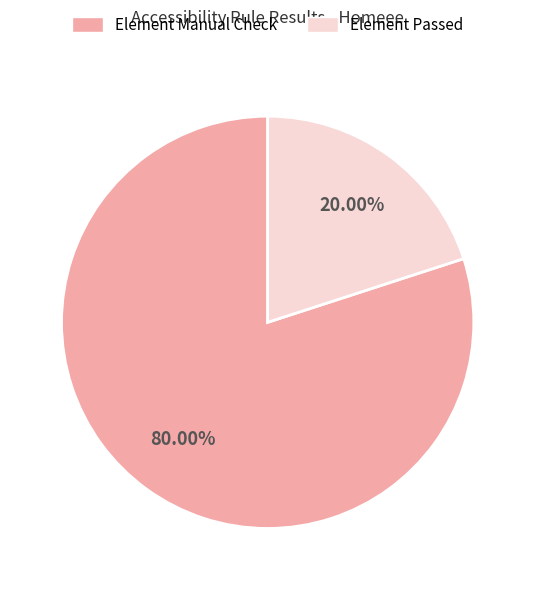

Count the number of slices in the pie.

2